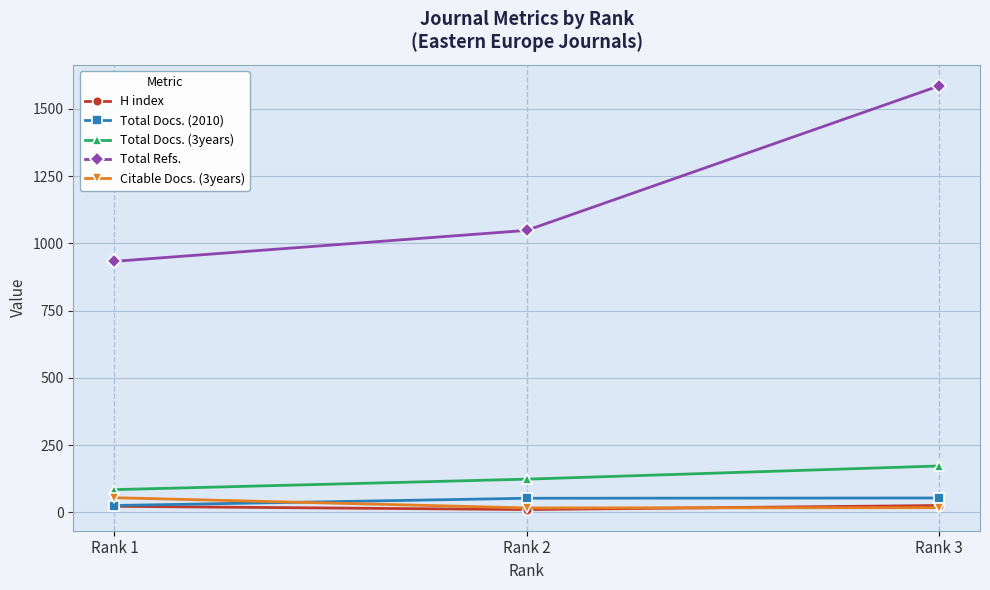

The value of Total Refs. at Rank 3 is 2166. True or false?

False